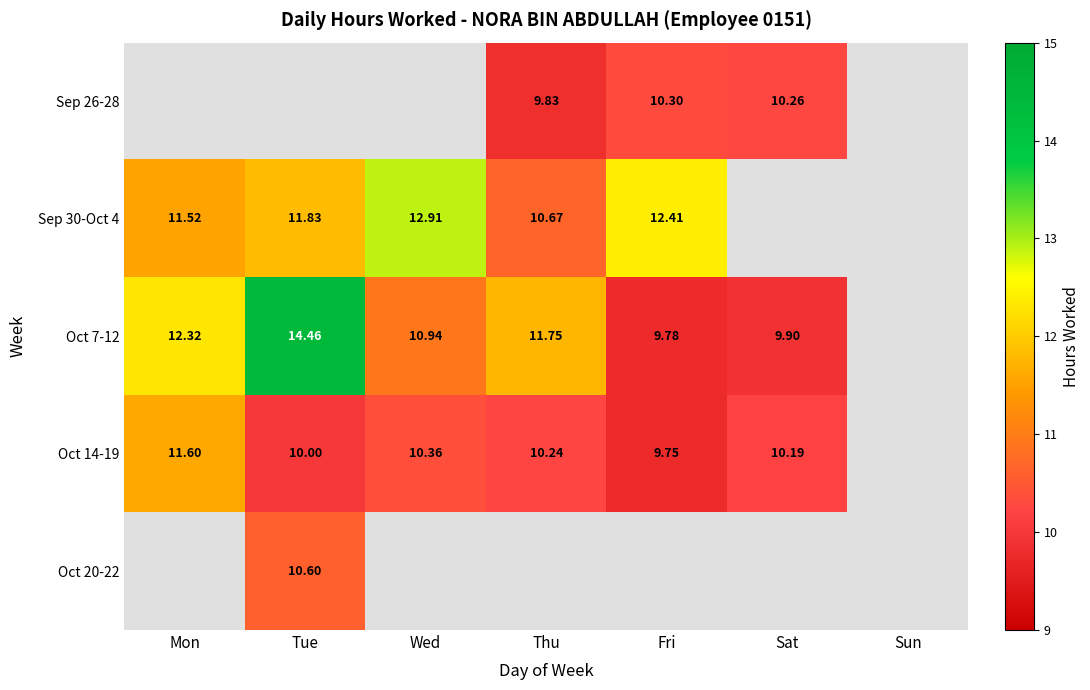

Is the value of Oct 7-12 at Fri greater than the value of Oct 20-22 at Tue?

No